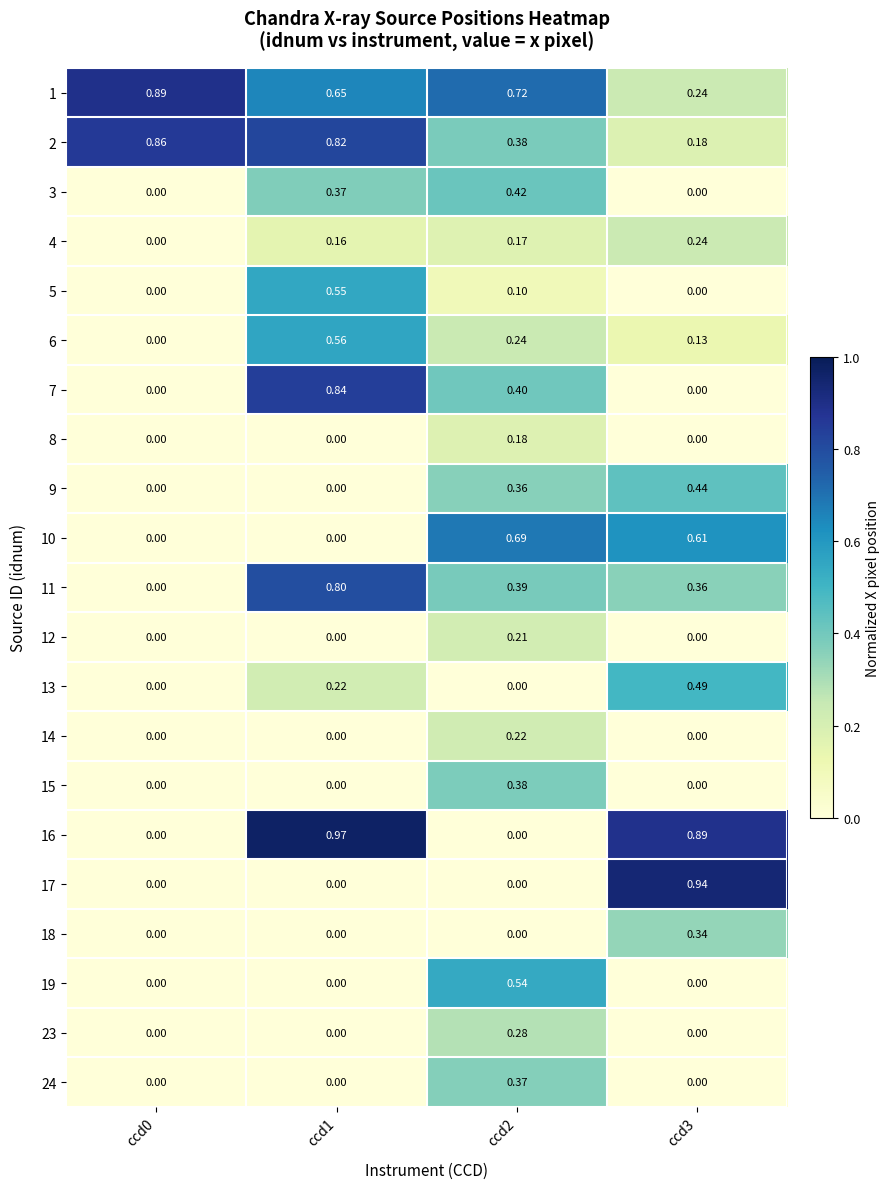

Is the value of 13 at ccd0 greater than the value of 15 at ccd2?

No